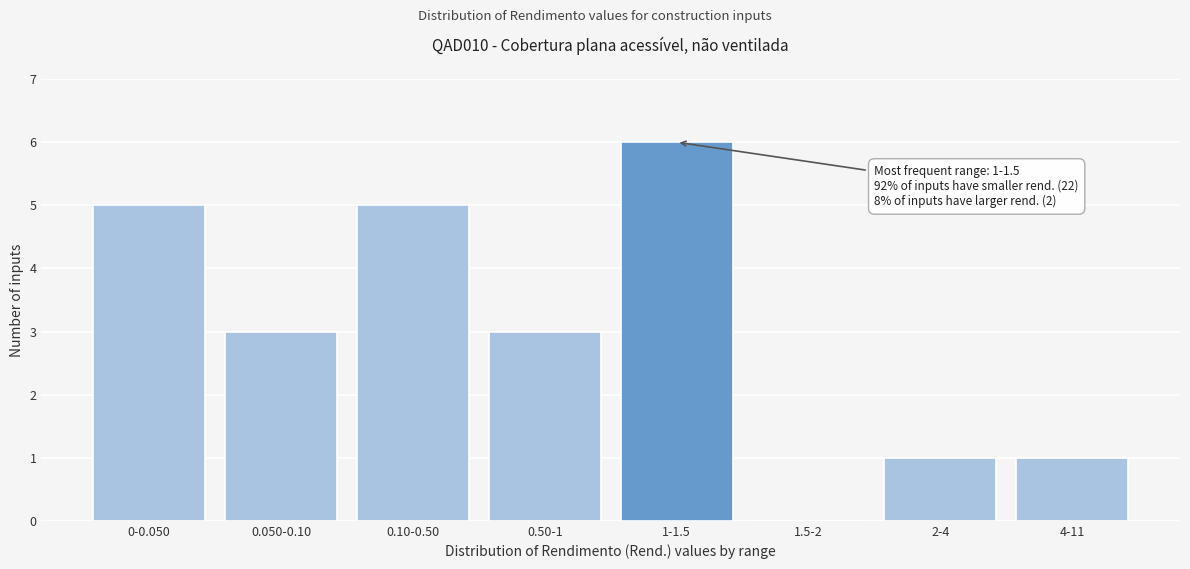

Reading left to right, what are all the values shown in this chart?

0-0.050=5	0.050-0.10=3	0.10-0.50=5	0.50-1=3	1-1.5=6	1.5-2=0	2-4=1	4-11=1